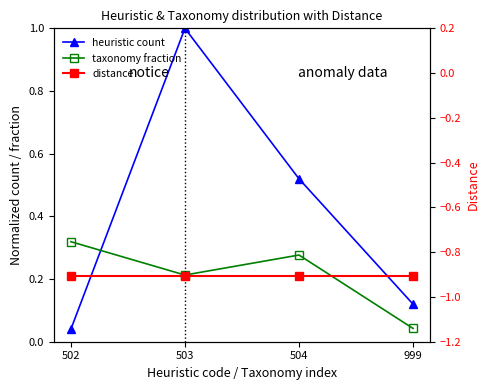

What is the average value of the distance series?

-0.9